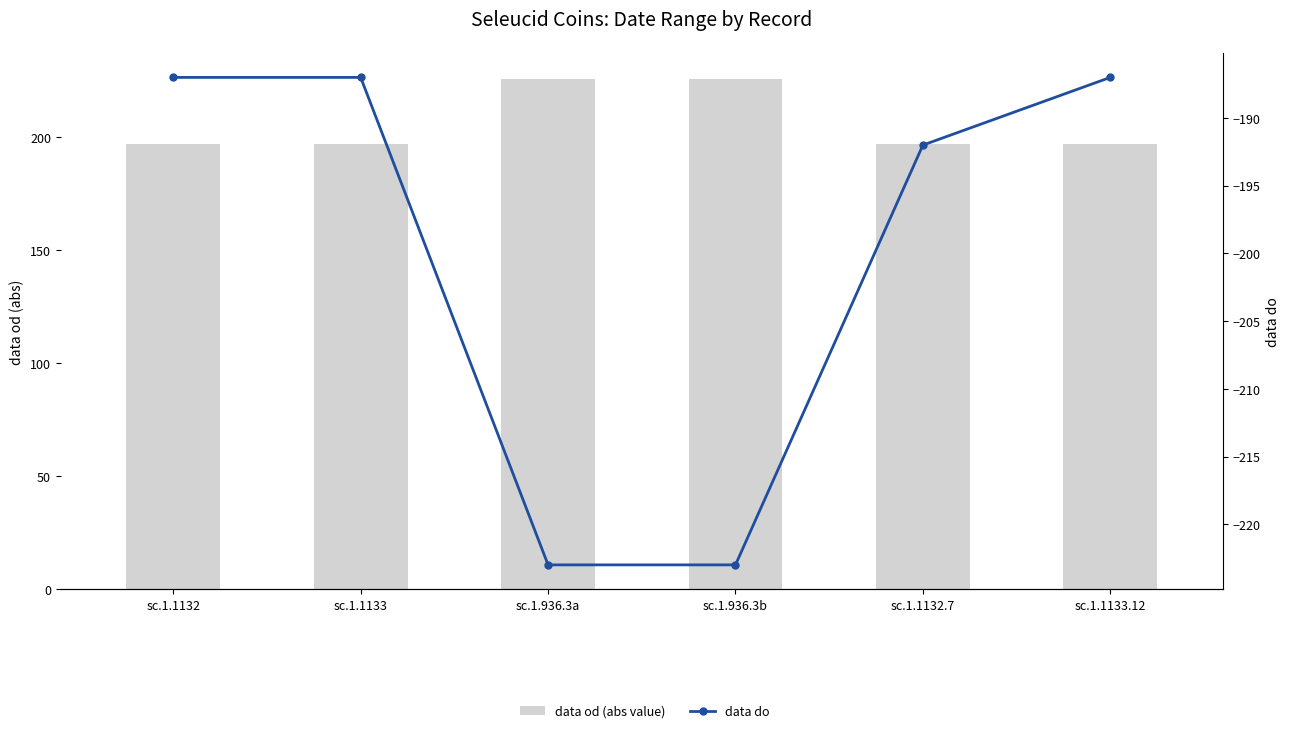

What is the label of the 1st bar from the left?

sc.1.1132